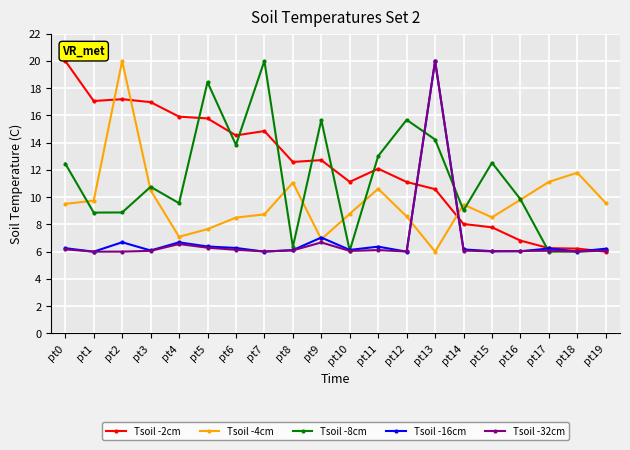

True or false: Tsoil -32cm has more than 0 points higher than both neighbors.

True